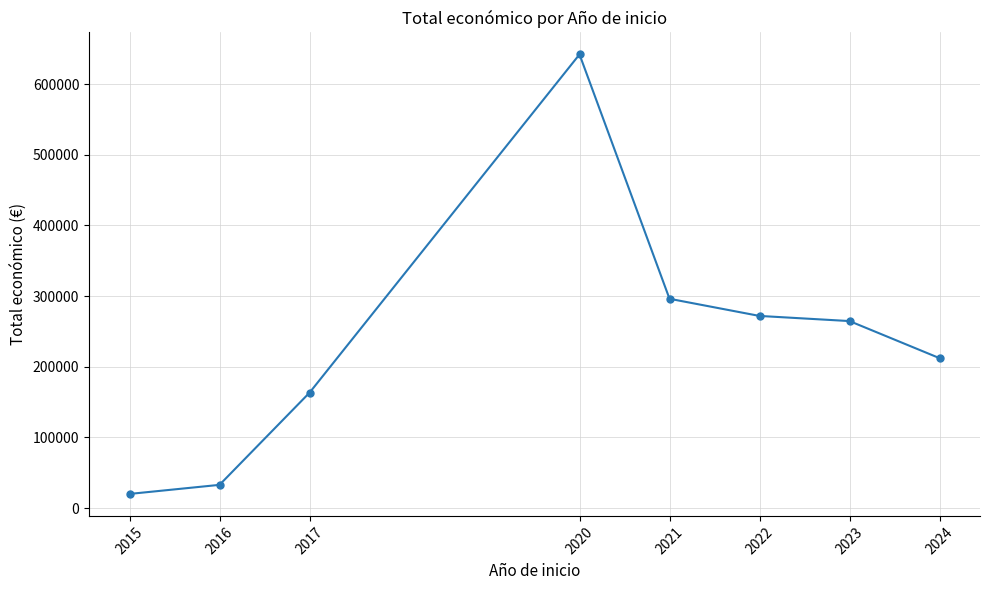

Between 2020 and 2016, which is larger?

2020